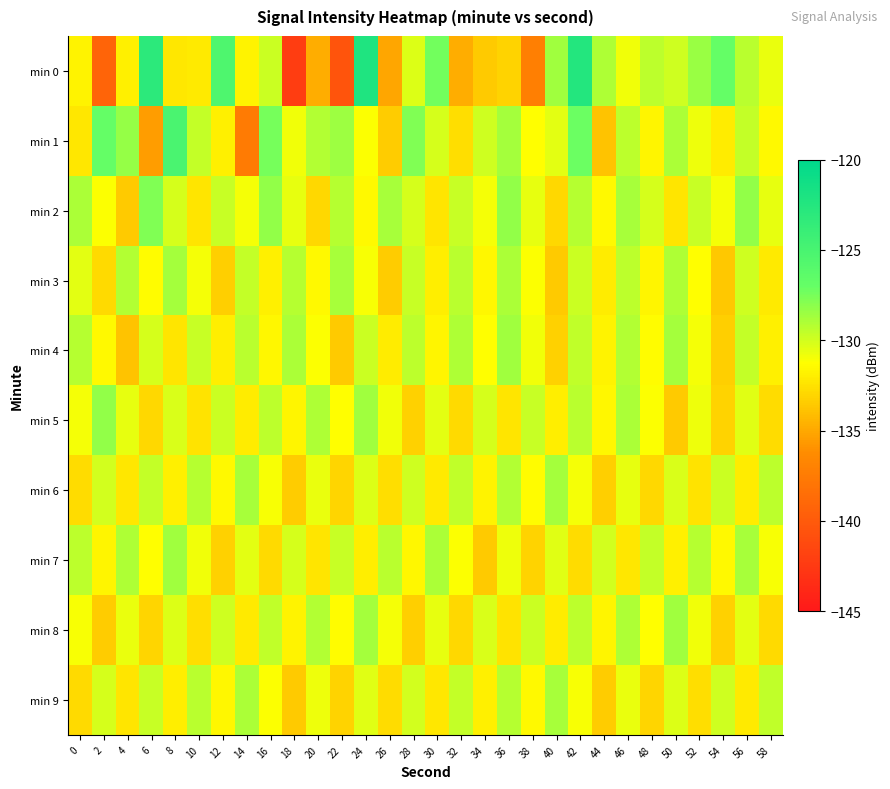

At which category is the sum across all series the highest?

42